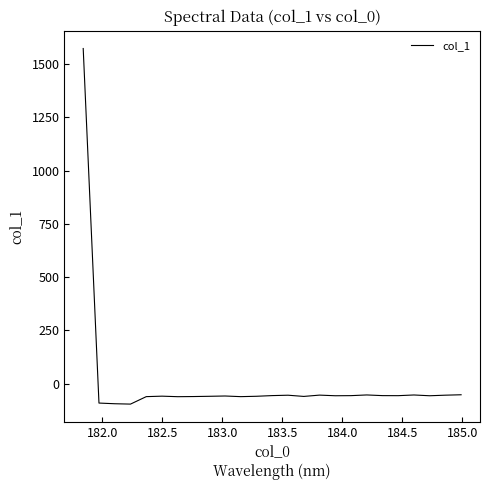

What is the difference between the maximum and minimum values?

1668.9